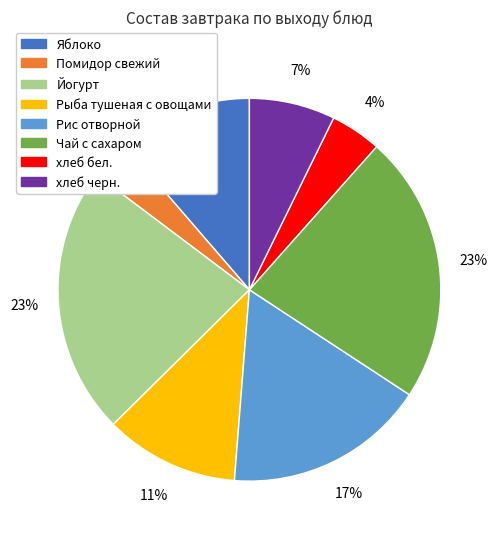

The Чай с сахаром slice represents 23% of the pie. True or false?

True